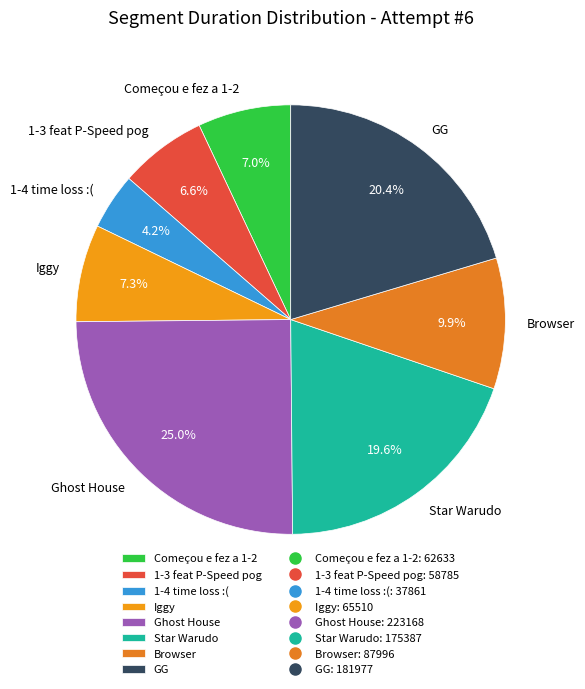

Is the sum of Ghost House and 1-3 feat P-Speed pog greater than half?

No